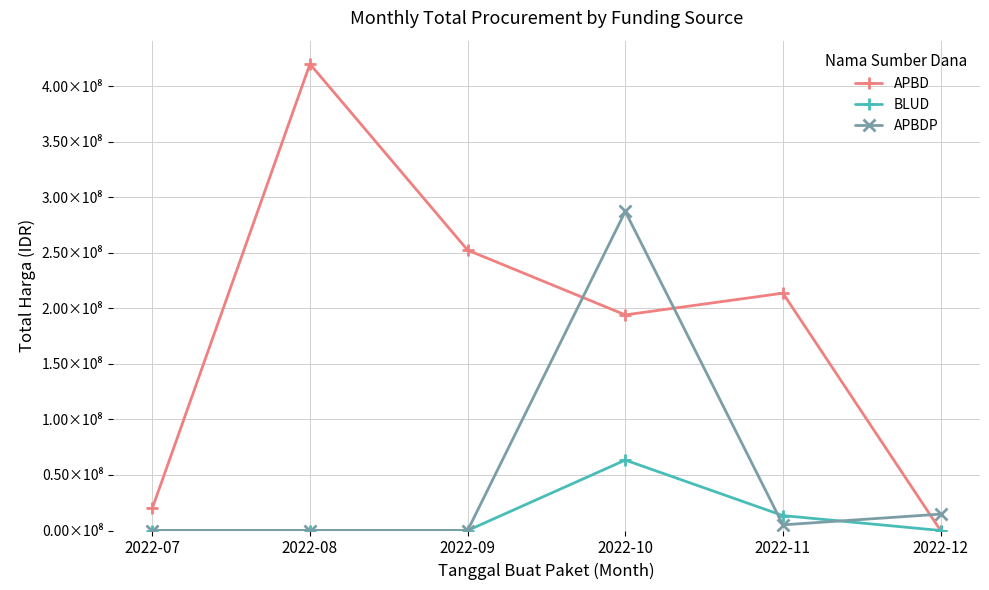

The value of APBD at 2022-10 is 96759402. True or false?

False